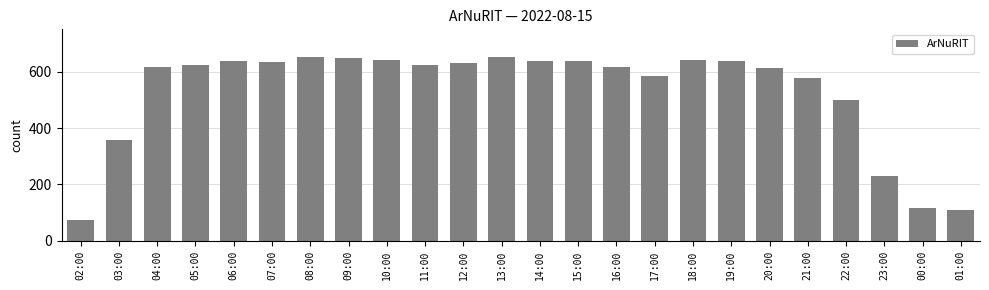

What is the change in value from 19:00 to 01:00?

-528